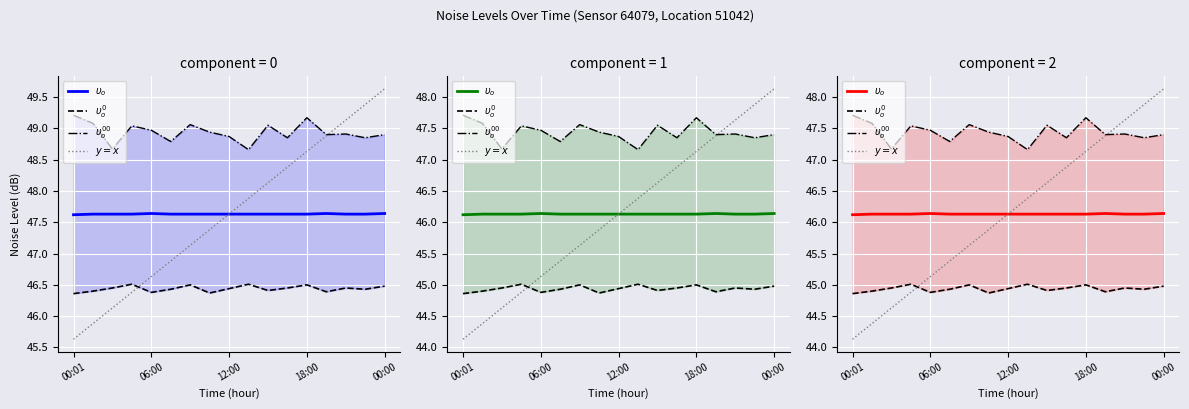

Is this an area chart (filled region under the line)?

No